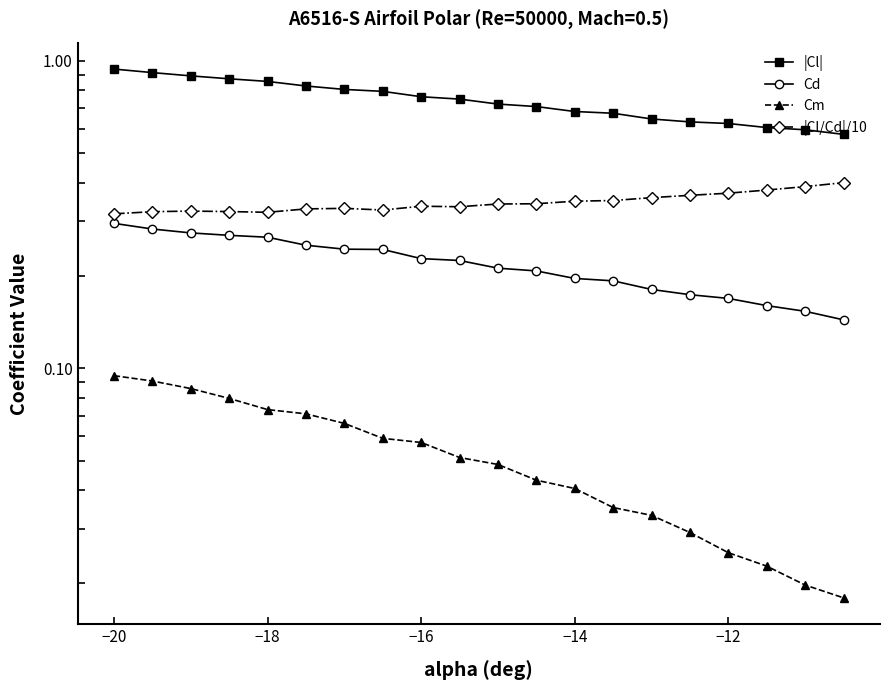

Reading left to right, what are all the values shown in this chart?

|Cl|: 0.9	0.9	0.9	0.9	0.9	0.8	0.8	0.8	0.8	0.7	0.7	0.7	0.7	0.7	0.6	0.6	0.6	0.6	0.6	0.6
Cd: 0.3	0.3	0.3	0.3	0.3	0.3	0.2	0.2	0.2	0.2	0.2	0.2	0.2	0.2	0.2	0.2	0.2	0.2	0.2	0.1
Cm: 0.1	0.1	0.1	0.1	0.1	0.1	0.1	0.1	0.1	0.1	0.0	0.0	0.0	0.0	0.0	0.0	0.0	0.0	0.0	0.0
|Cl/Cd|/10: 0.3	0.3	0.3	0.3	0.3	0.3	0.3	0.3	0.3	0.3	0.3	0.3	0.3	0.4	0.4	0.4	0.4	0.4	0.4	0.4